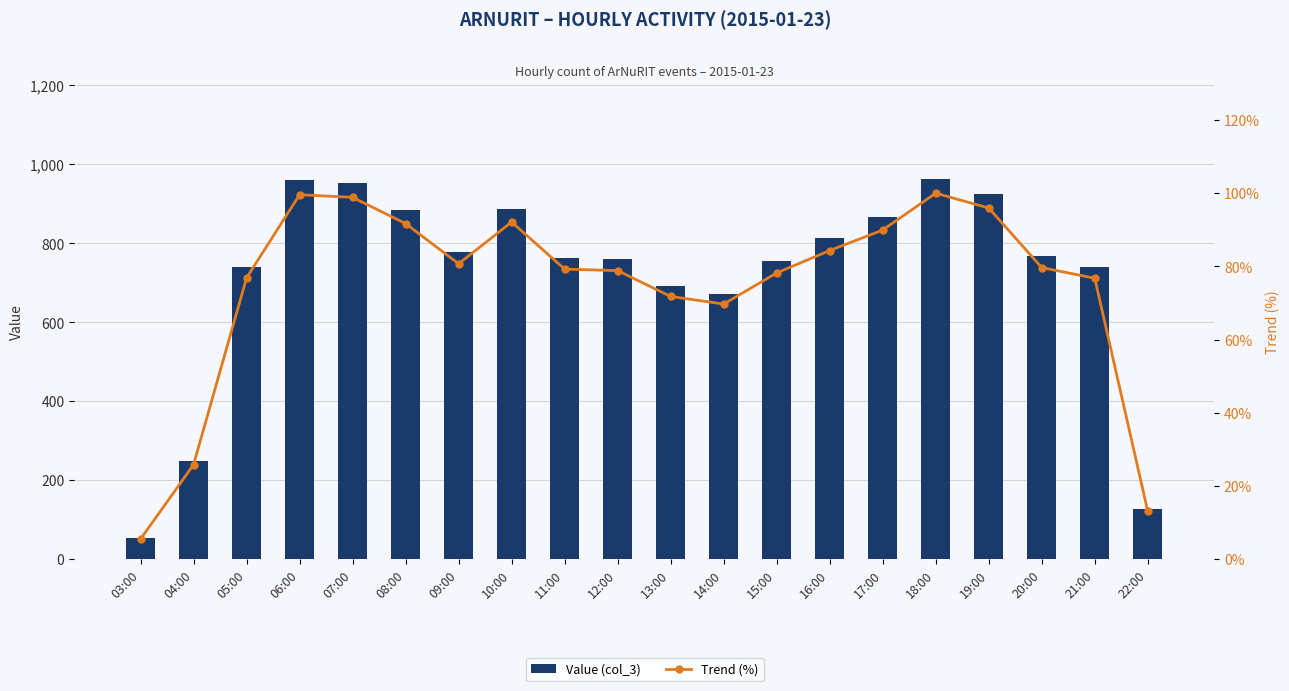

Which series has the largest total across all categories?

Value (col_3)